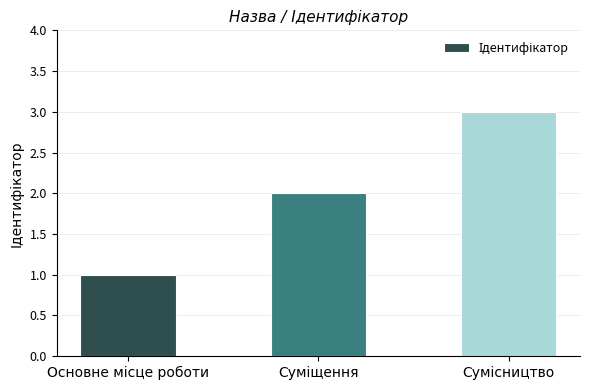

Are the bars grouped side by side (vs. stacked)?

No